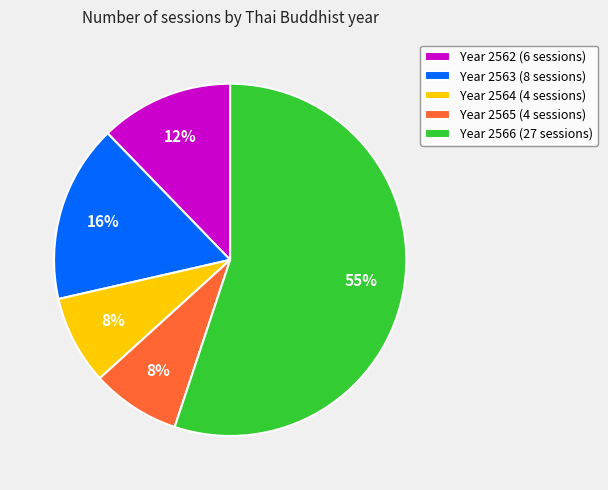

Do Year 2565 (4 sessions) and Year 2562 (6 sessions) together represent more than half of the pie?

No